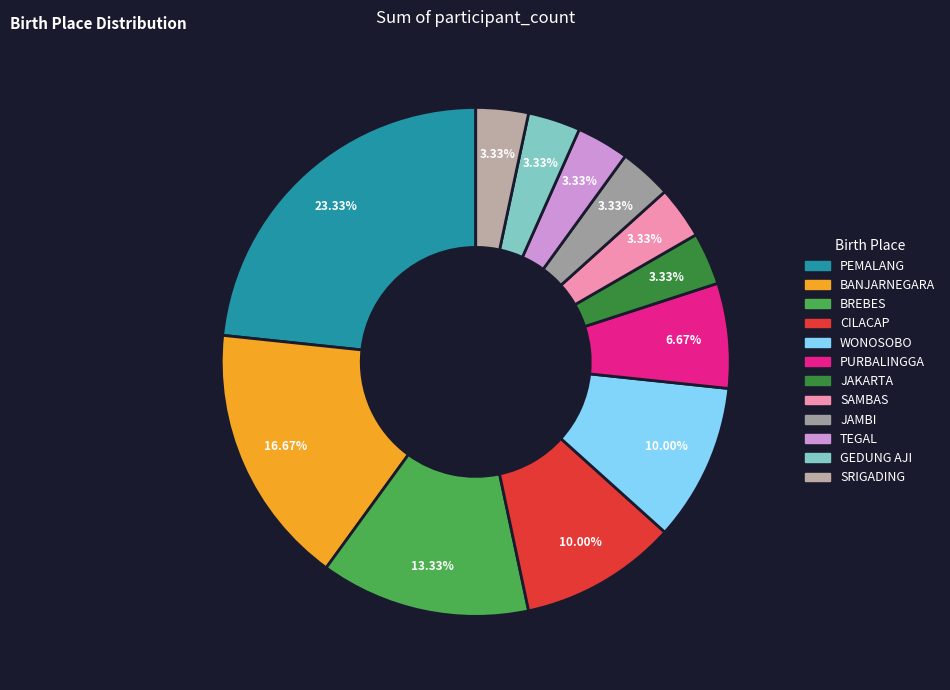

What is the largest slice in the pie chart?

PEMALANG